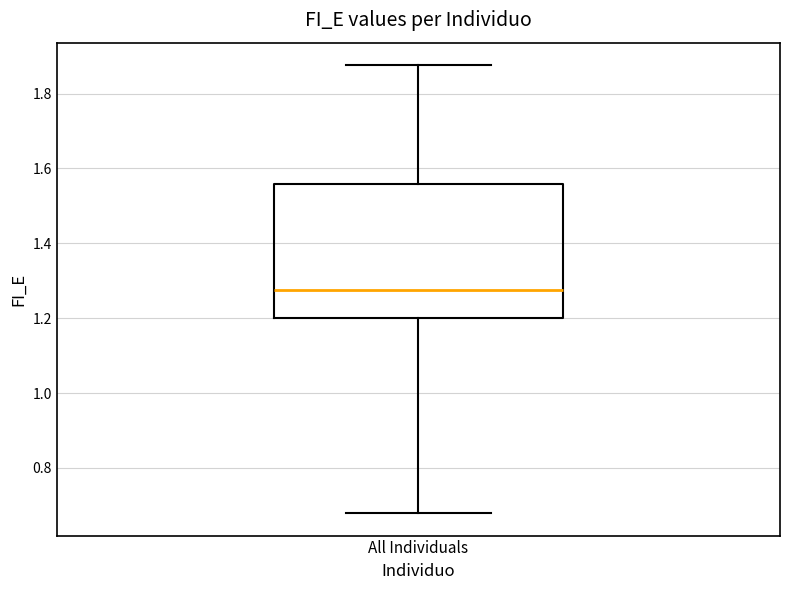

Where does the lower whisker of the box for All Individuals end on the y-axis? The values are not printed on the chart, so give them approximately, as read against the axis.

0.68